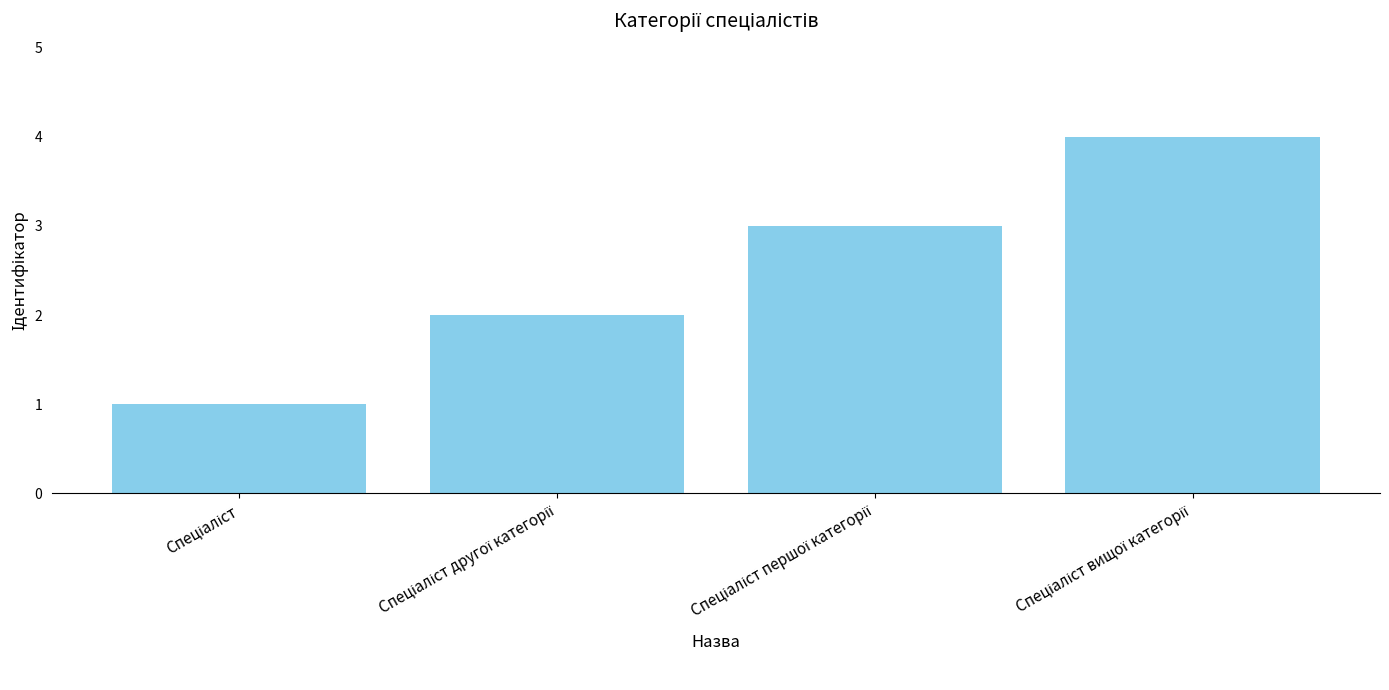

What is the maximum value shown in the chart?

4